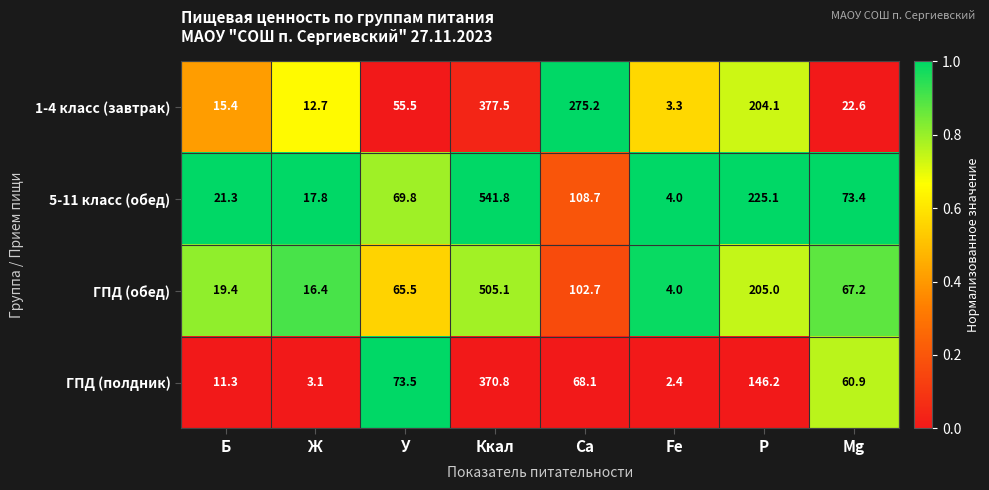

Which series has the largest total across all categories?

5-11 класс (обед)